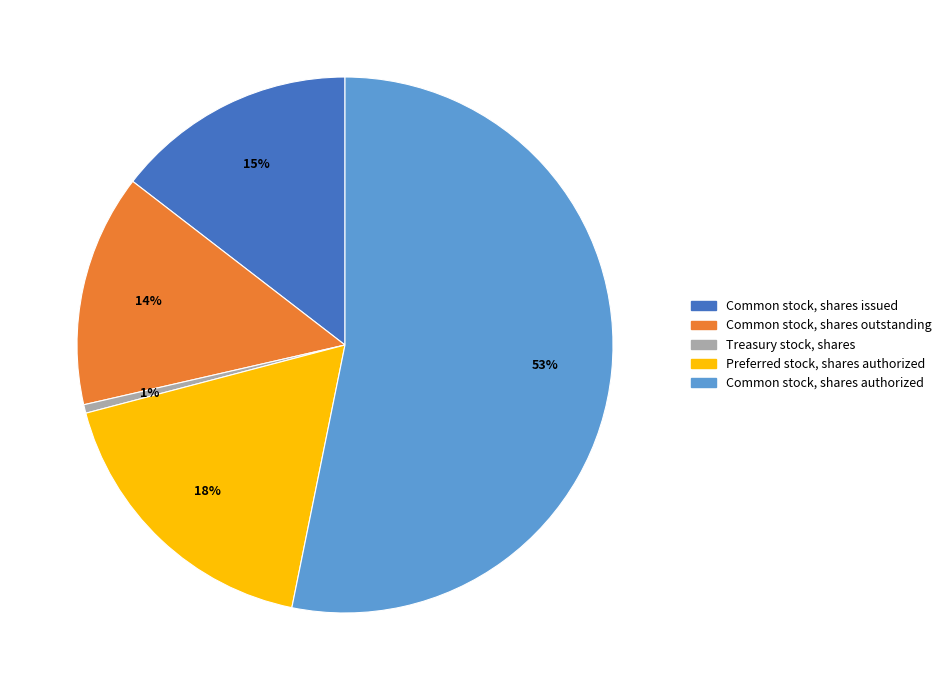

What is the ratio of the value at Common stock, shares authorized to the value at Common stock, shares outstanding?

3.8